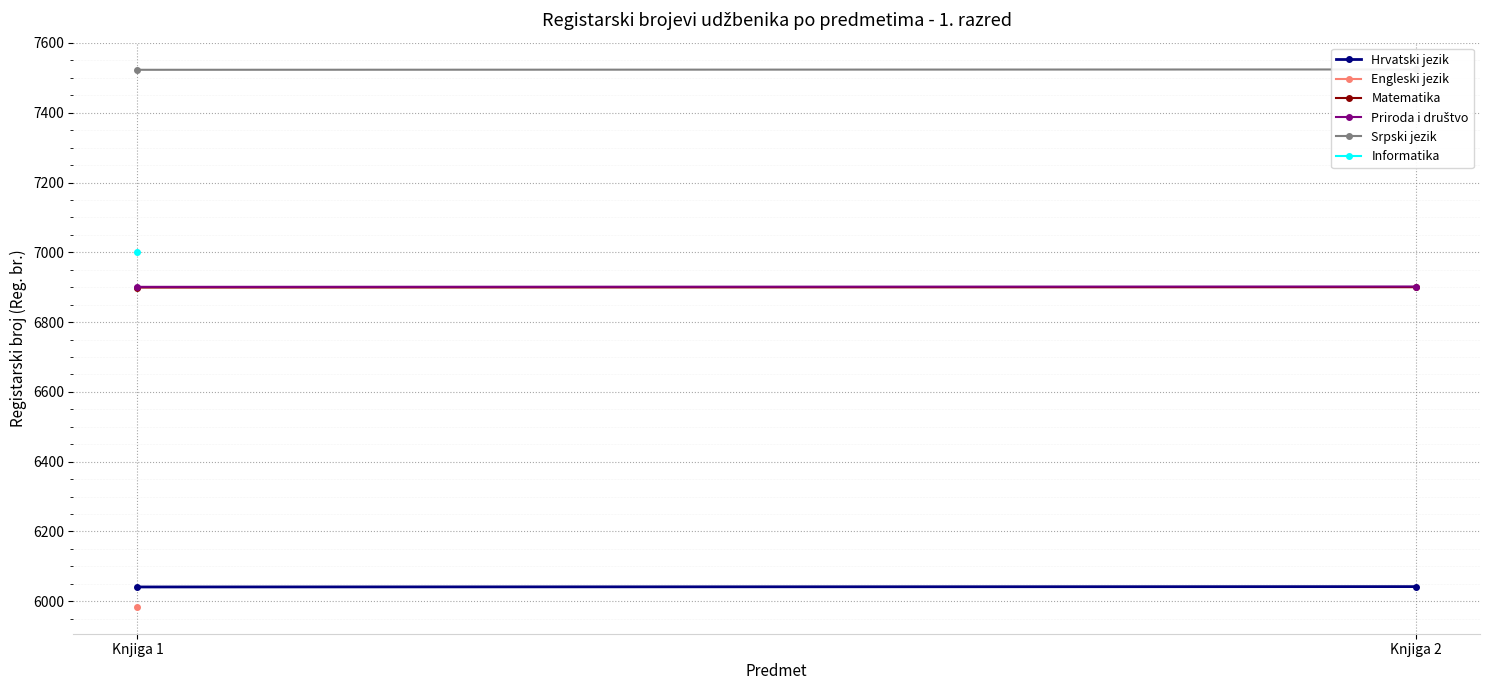

What is the minimum value for Srpski jezik?

7523